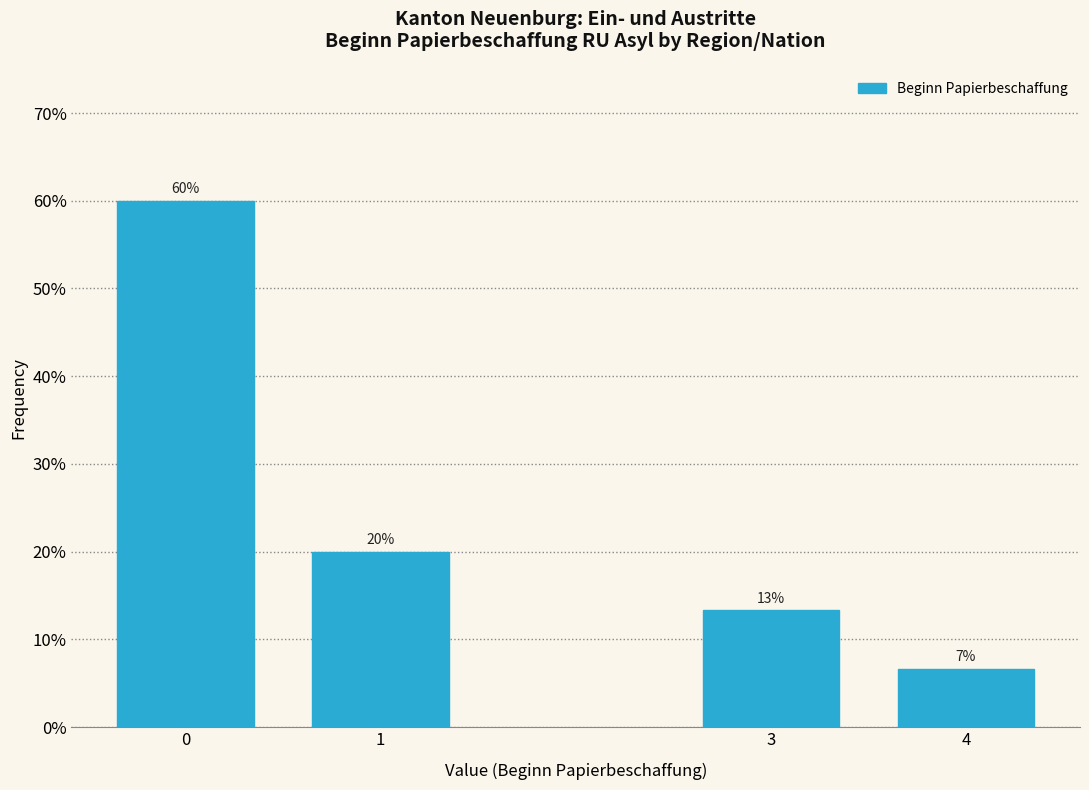

What is the value of the 4th bar from the left?

6.7